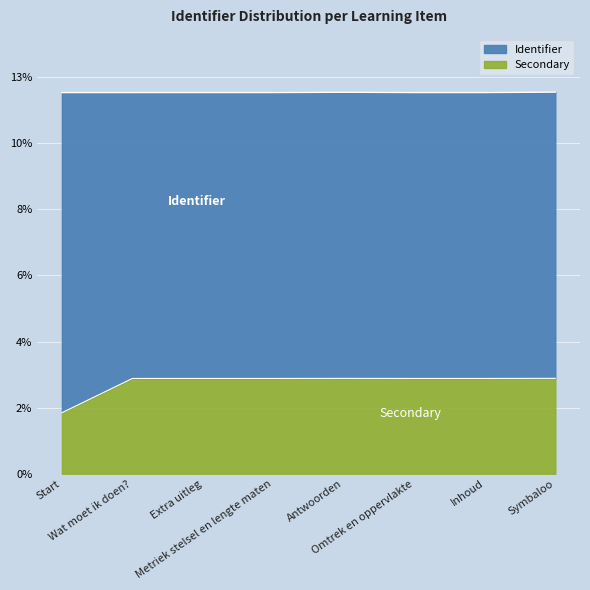

What position from the right is Extra uitleg?

6